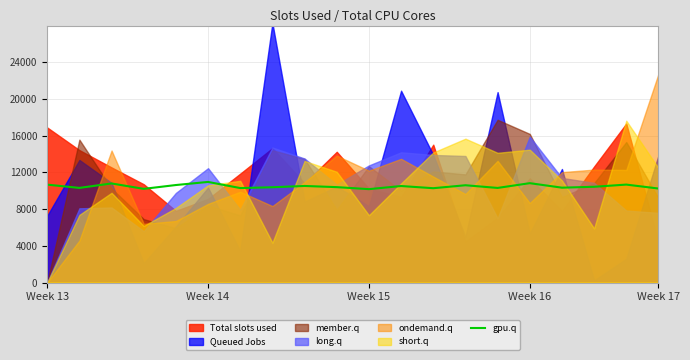

What is the lowest value of the gpu.q series?

10174.4